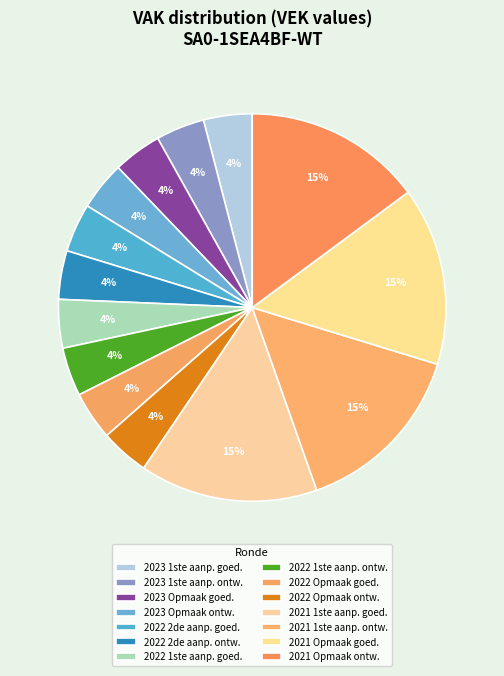

Count the number of slices in the pie.

14